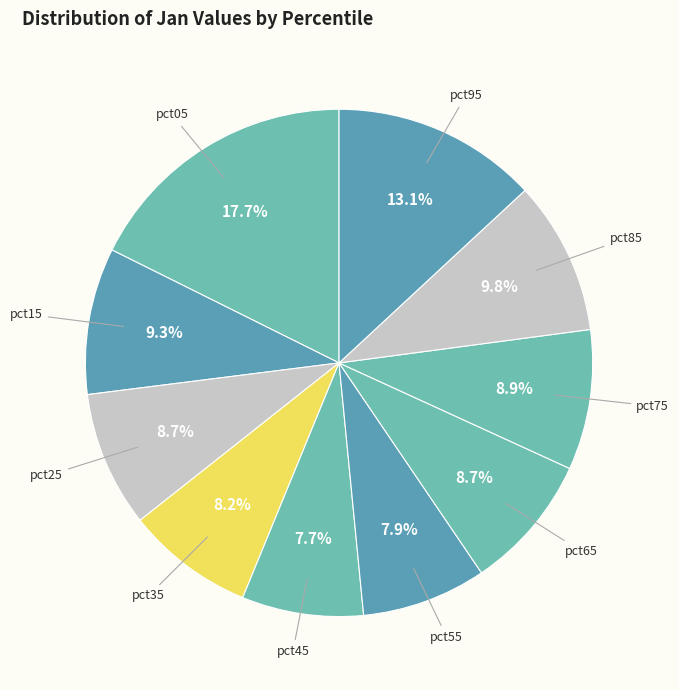

What is the largest slice in the pie chart?

pct05